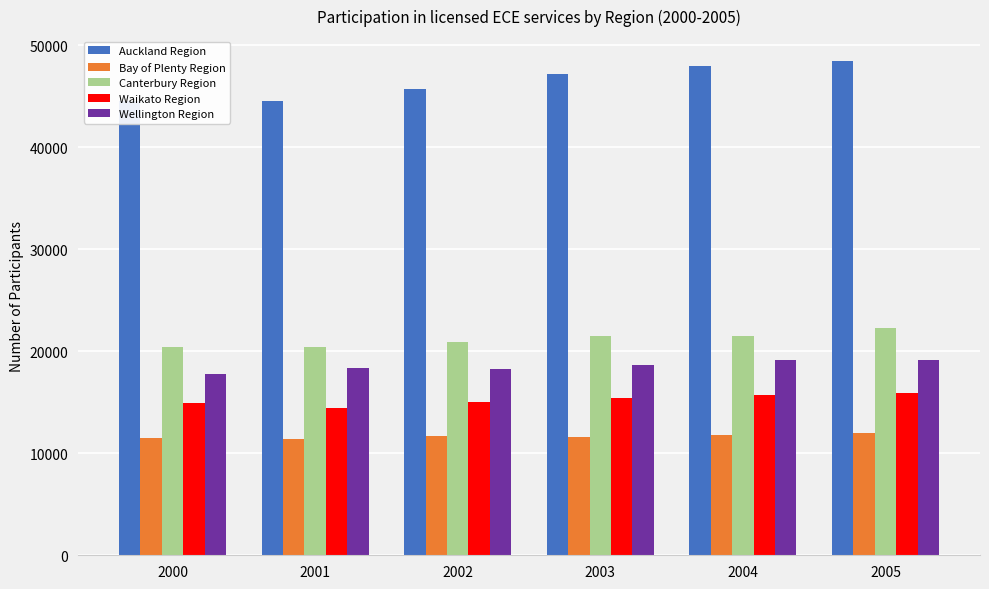

What is the maximum value for Waikato Region?

15951